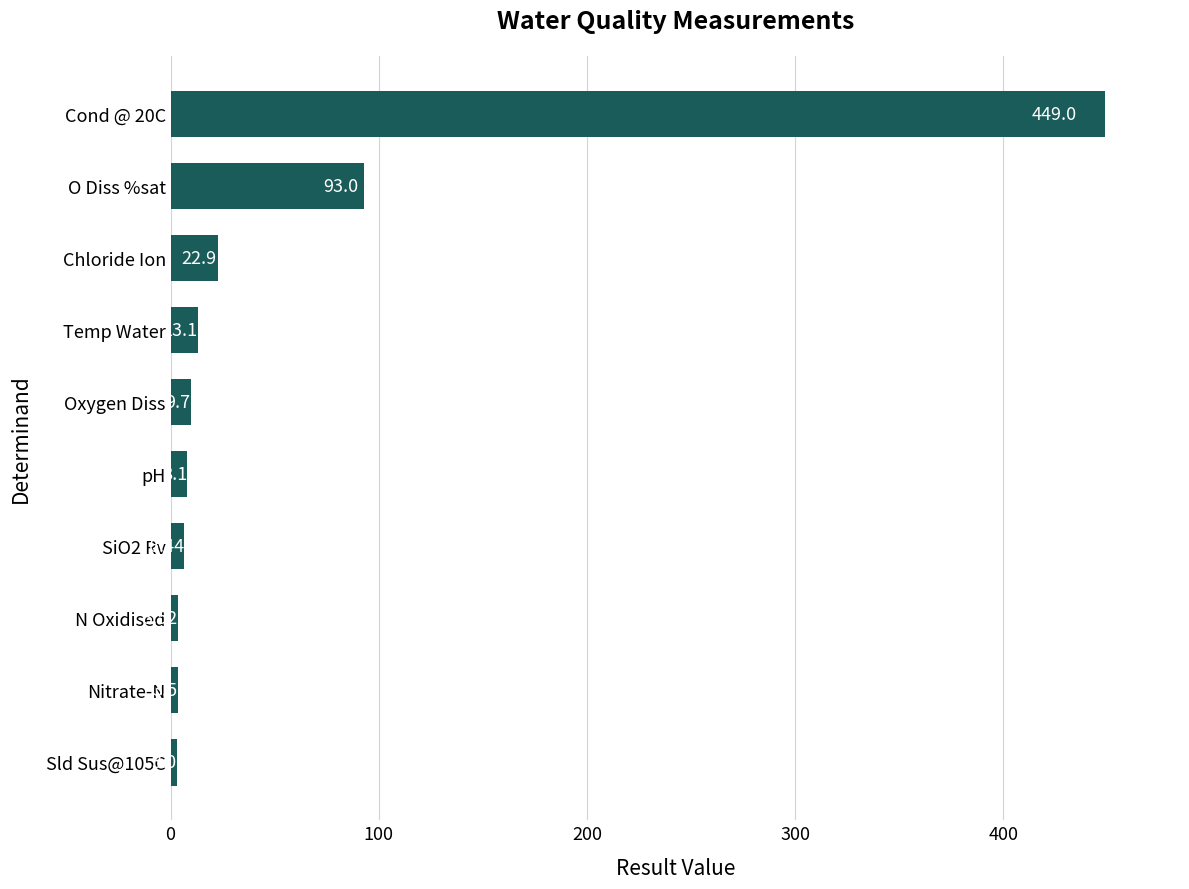

How many values are below 9?

5